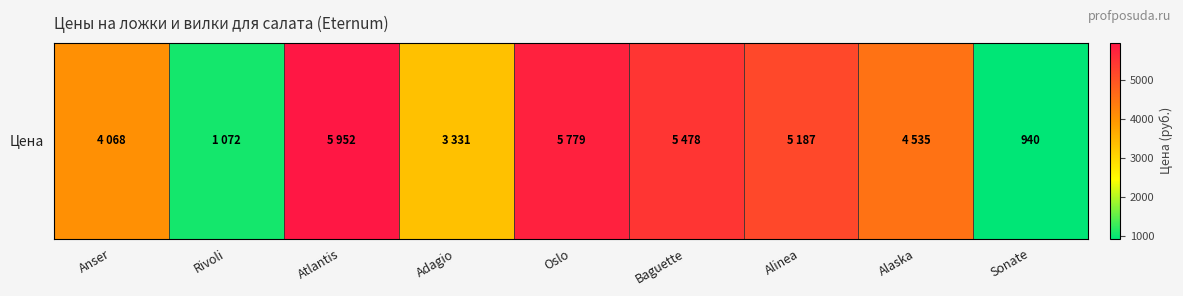

At which label does the data first exceed 4535?

Atlantis